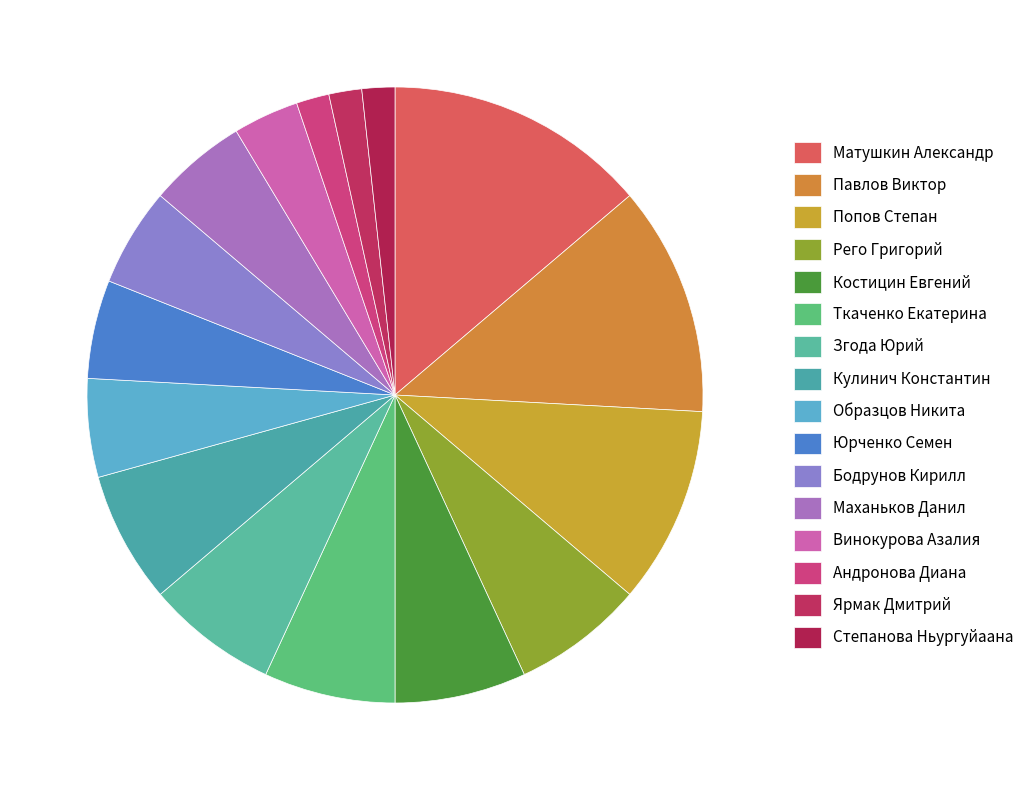

How many slices are in this pie chart?

16